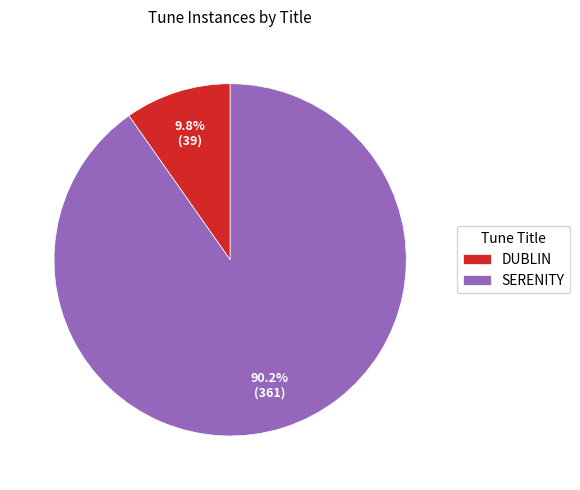

What percentage is NOT represented by DUBLIN?

90.2%